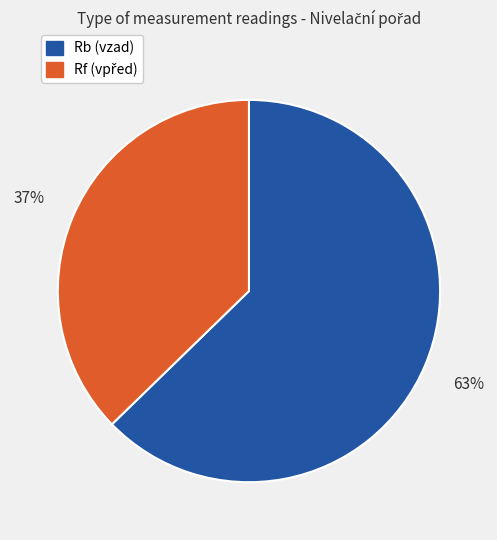

To the nearest percent, what is the average slice percentage?

50%